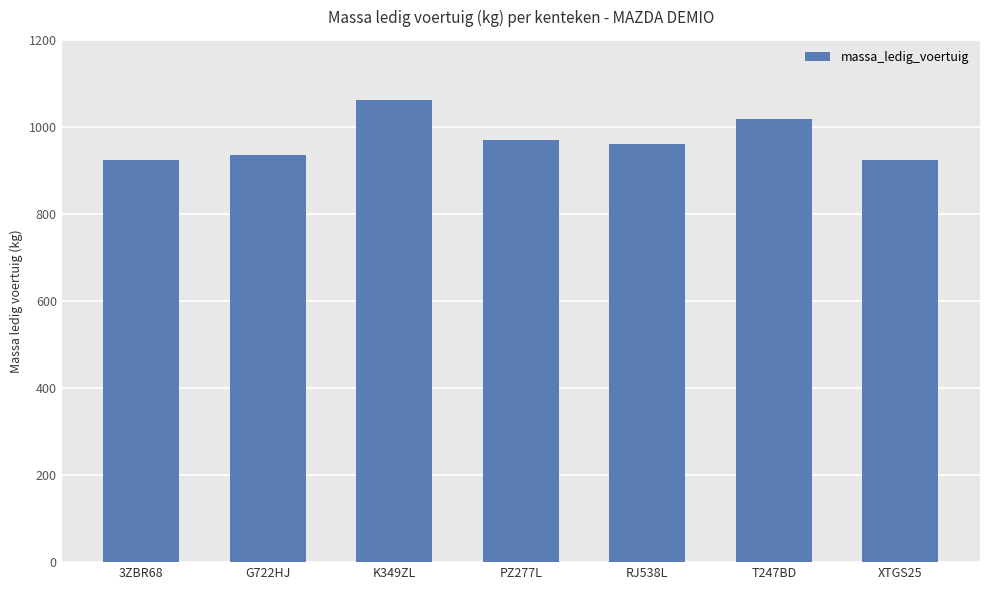

What is the greatest value displayed?

1062